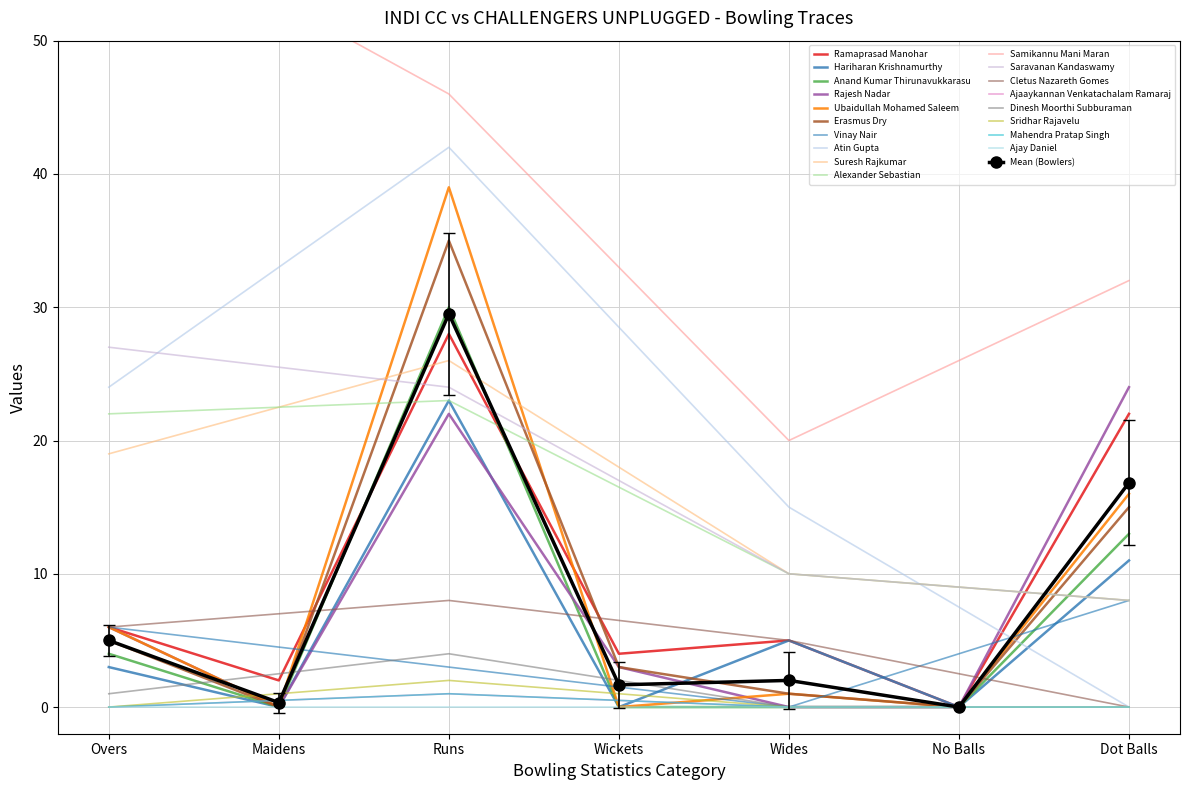

Is it true that Erasmus Dry equals 35.0 at Runs?

True